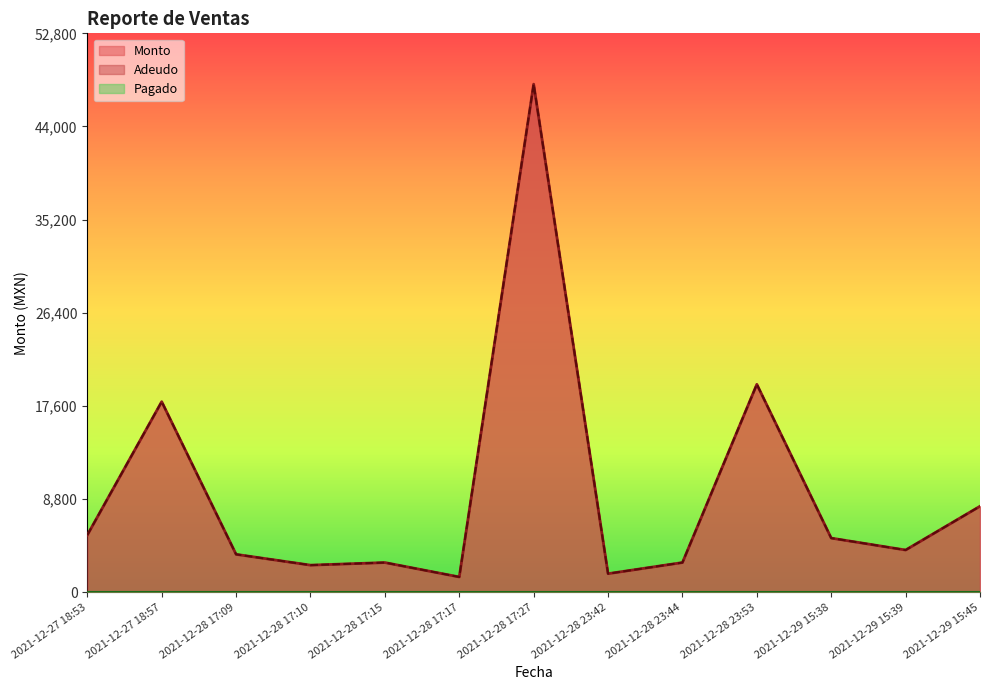

Reading left to right, extract all data points from this chart.

Monto: 5400	18000	3576	2556	2800	1440	48000	1750	2800	19640	5112	3984	8120
Adeudo: 5400	18000	3576	2556	2800	1440	48000	1750	2800	19640	5112	3984	8120